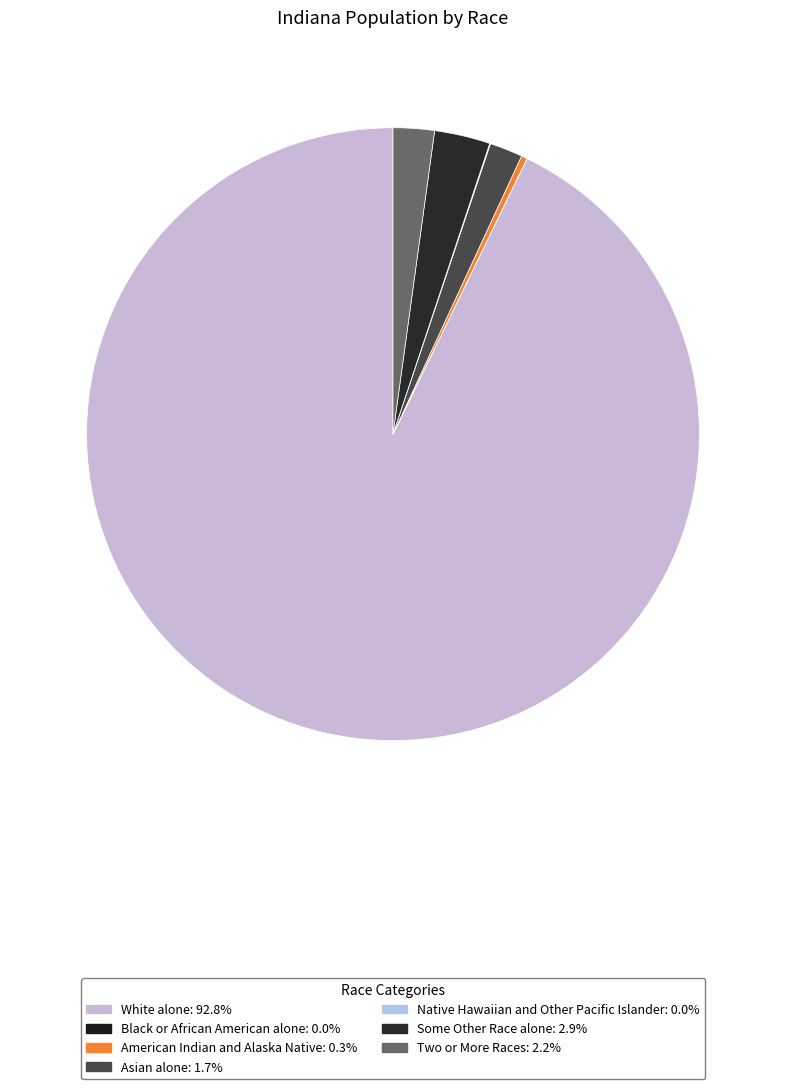

To the nearest percent, what is the difference between the largest and smallest slice percentages?

93%